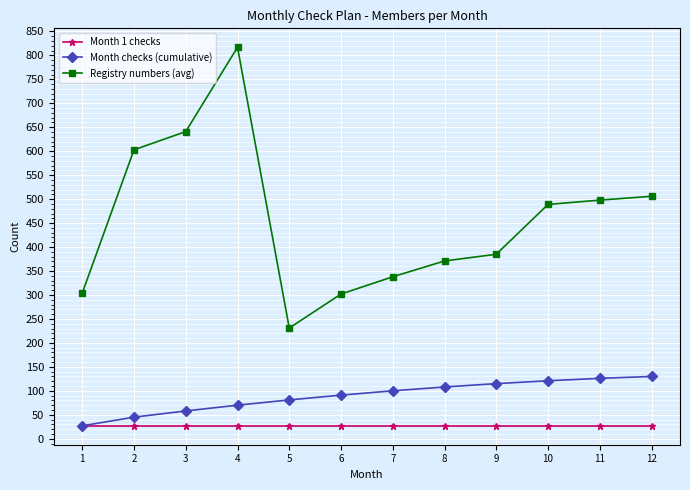

Which series has the largest total across all categories?

Registry numbers (avg)